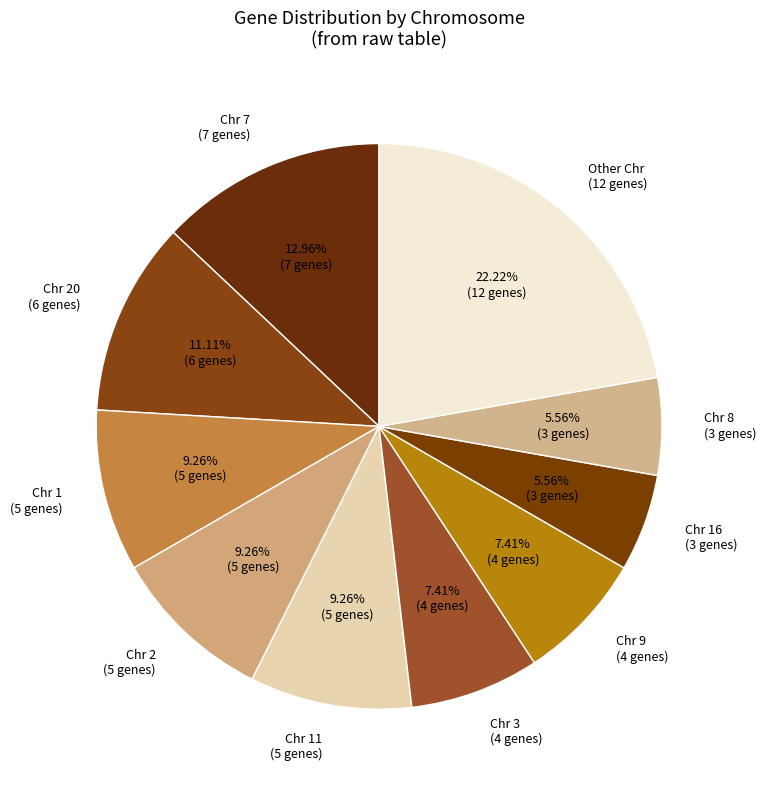

Is there any slice that represents more than half of the pie?

No